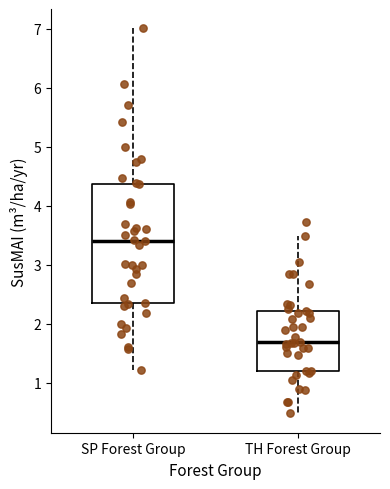

Reading left to right, transcribe this box plot: for each box, give where its median line is, the range the box spans, and where its two whiskers end, as read against the y-axis. The values are not printed on the chart, so give them approximately, as read against the axis.

SP Forest Group: median 3.4, box 2.4 to 4.4, whiskers 1.2 to 7.0
TH Forest Group: median 1.7, box 1.2 to 2.2, whiskers 0.5 to 3.5